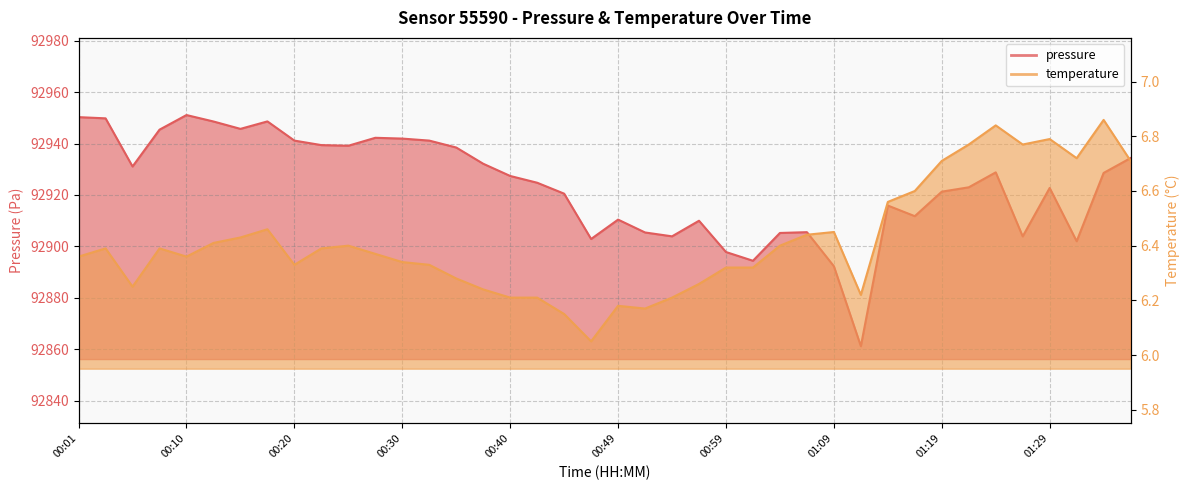

Does the chart display data point markers on the line(s)?

No